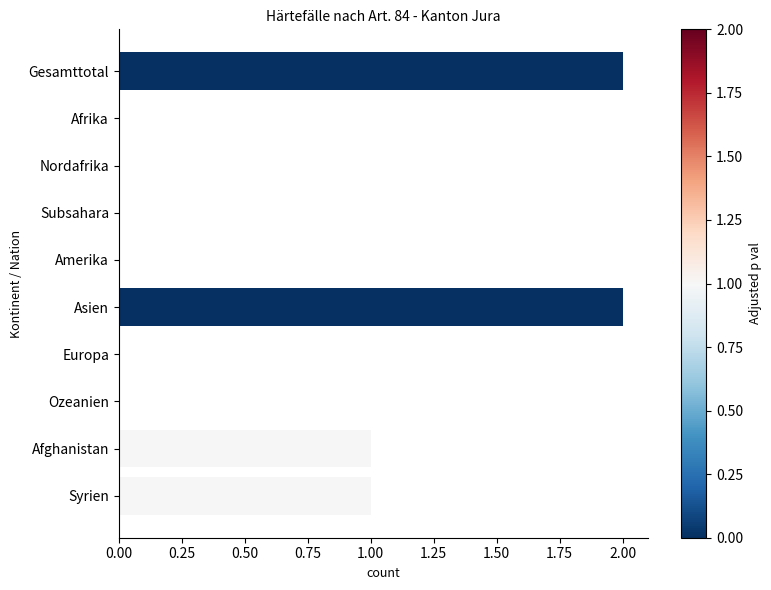

Are the bars horizontal?

Yes